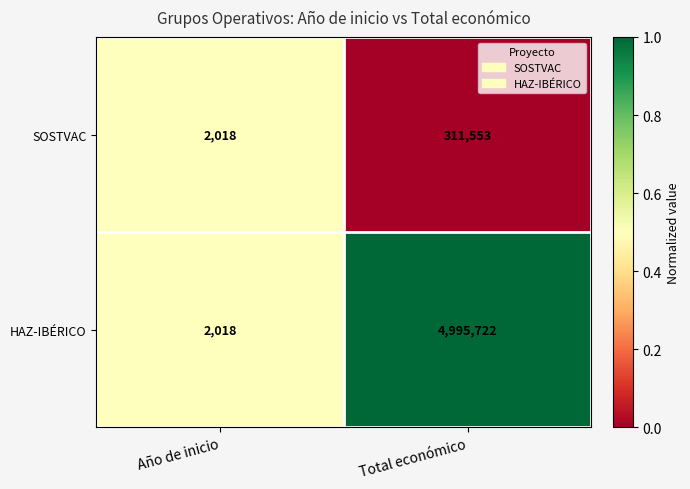

What is the sum of all HAZ-IBÉRICO values?

4997740